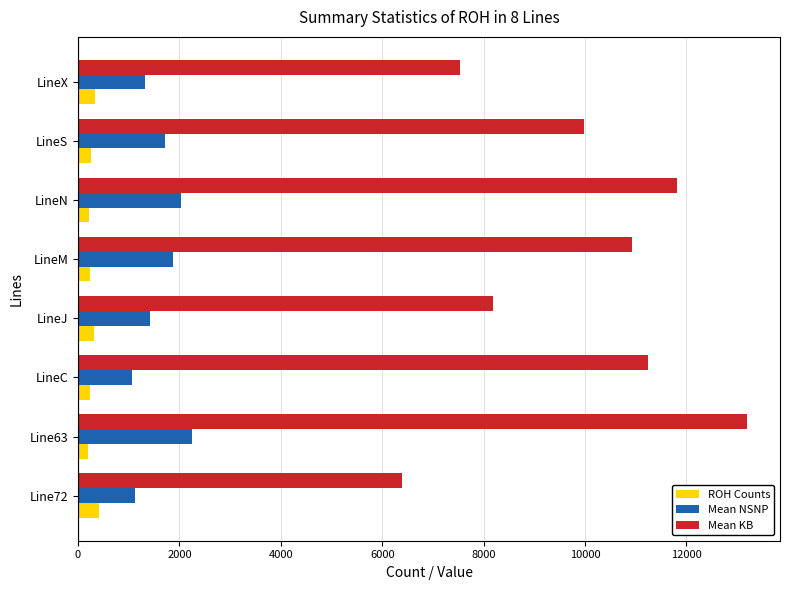

What is the difference between the second highest and minimum values in the Mean KB series?

5424